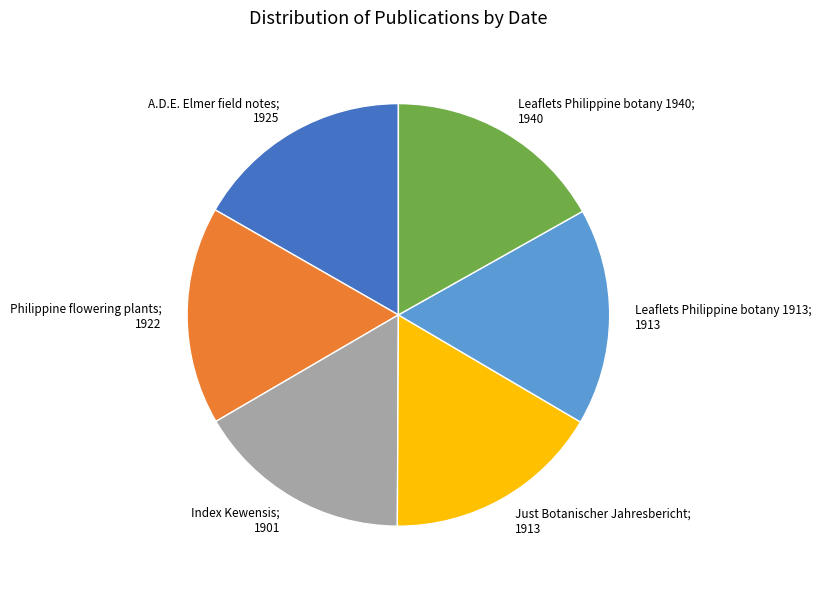

Count the number of slices in the pie.

6